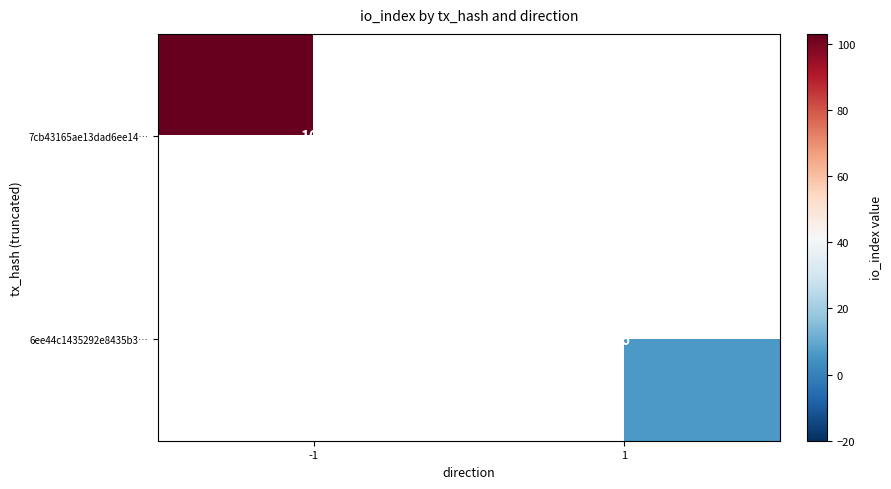

Is the value of 6ee44c1435292e8435b3… at 1 greater than the value of 7cb43165ae13dad6ee14… at -1?

No